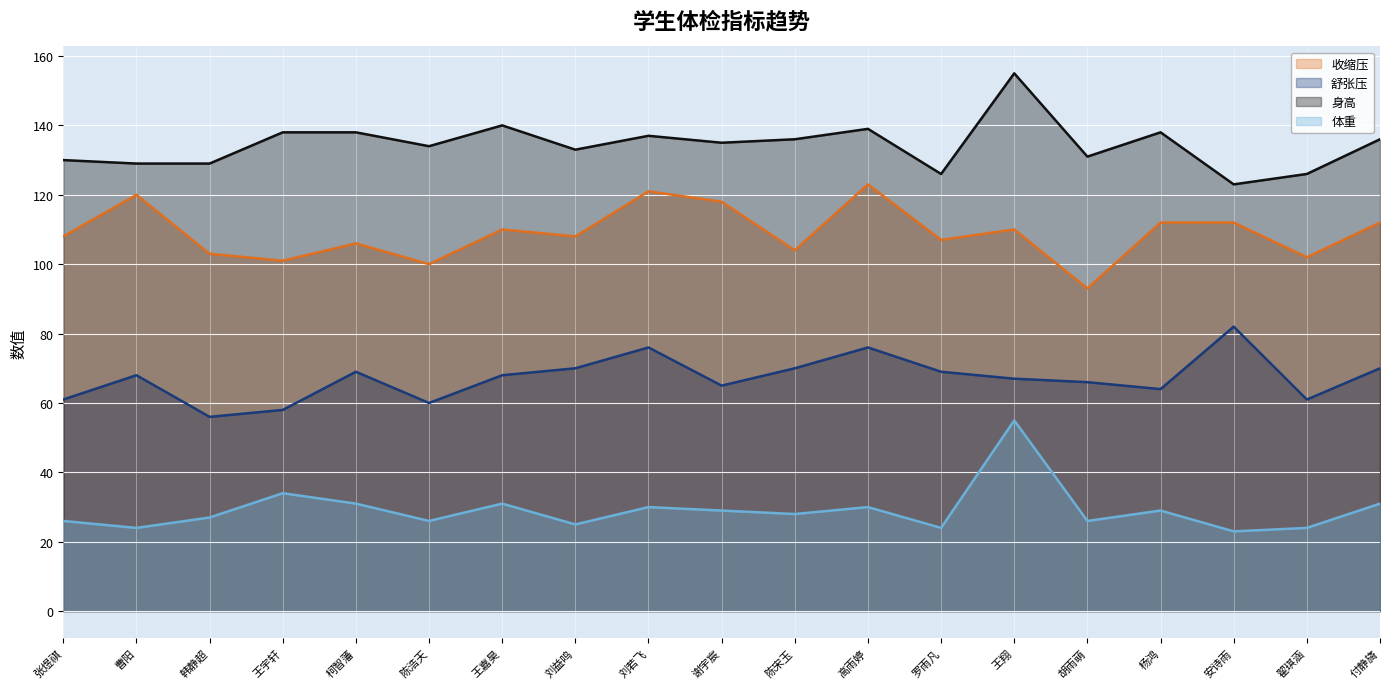

Rank the series by their average value, from highest to lowest.

身高, 收缩压, 舒张压, 体重